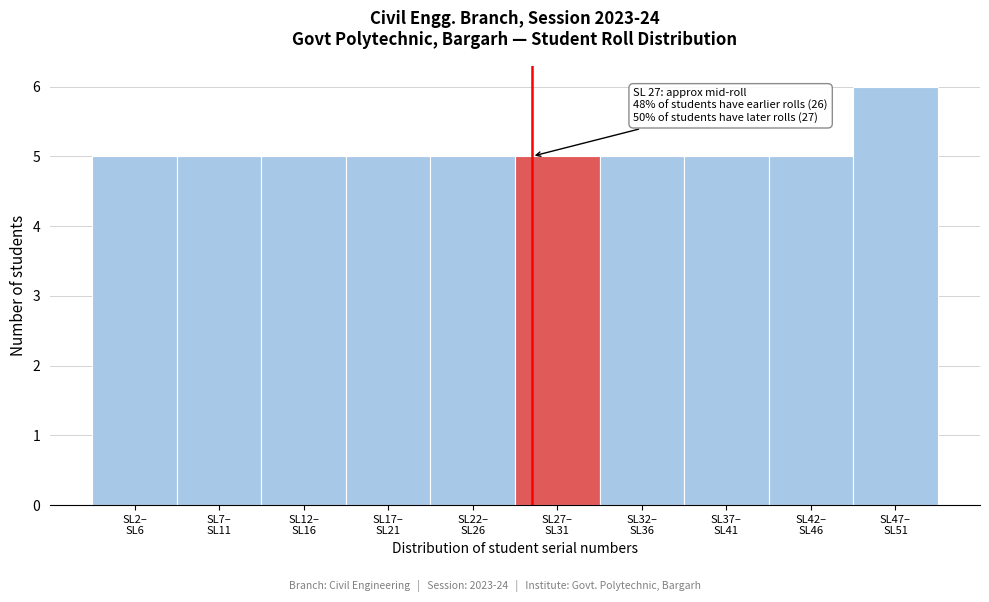

Reading right to left, what are all the values shown in this chart?

6	5	5	5	5	5	5	5	5	5